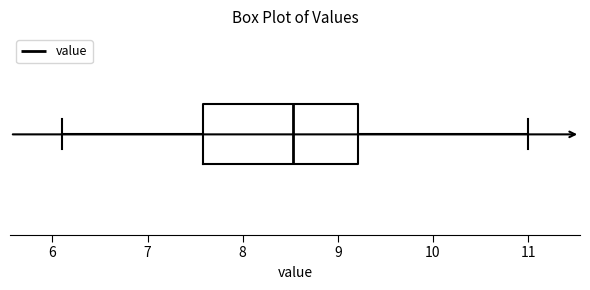

Transcribe this box plot: give where the median line is, the range the box spans, and where the two whiskers end, as read against the x-axis. The values are not printed on the chart, so give them approximately, as read against the axis.

median 8.5, box 7.6 to 9.2, whiskers 6.1 to 11.0